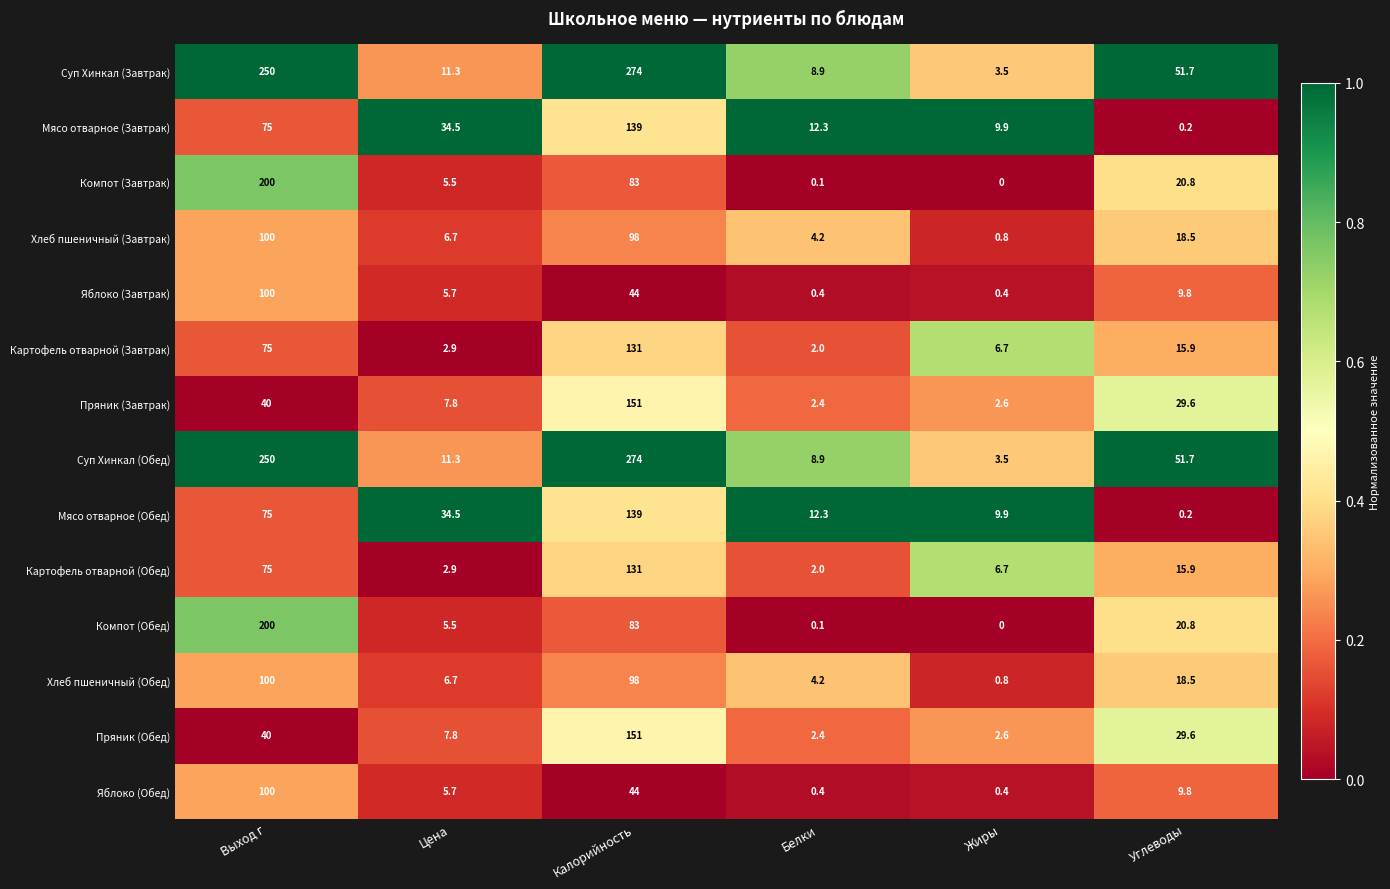

What is the difference between the Мясо отварное (Завтрак) values at Калорийность and Выход г?

64.0